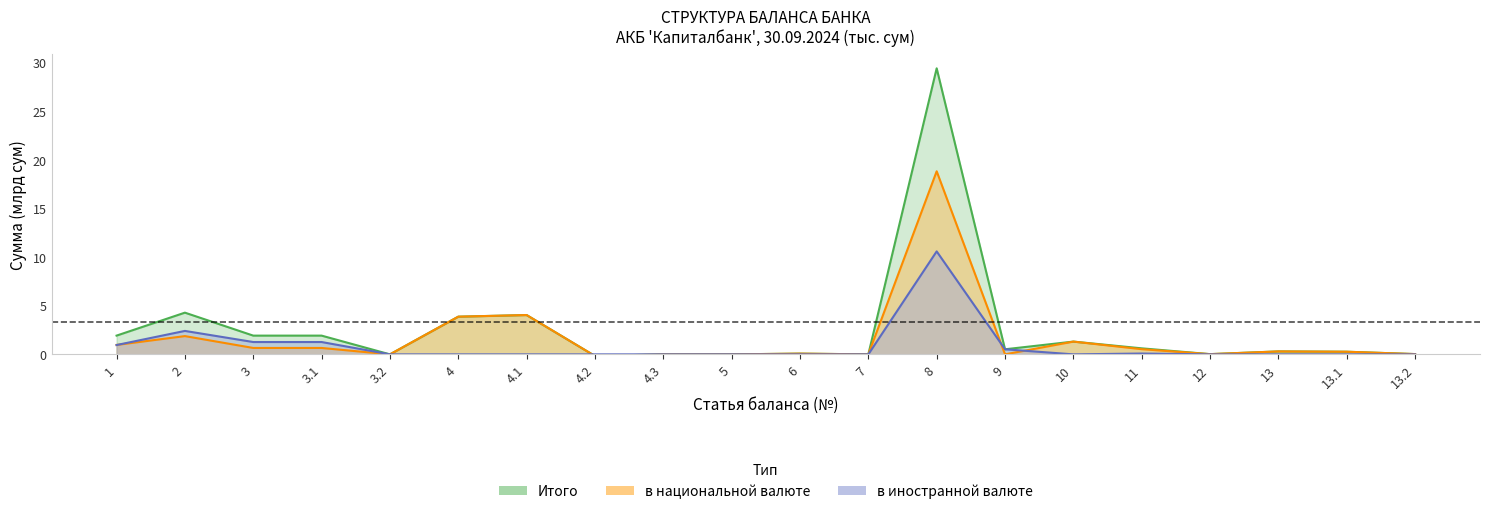

What position from the right is 3.2?

16